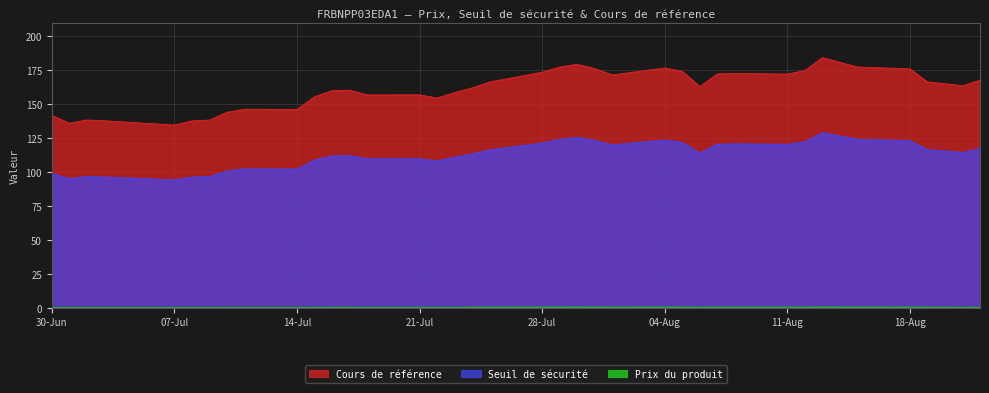

True or false: Prix du produit has more than 0 interior local peaks.

True